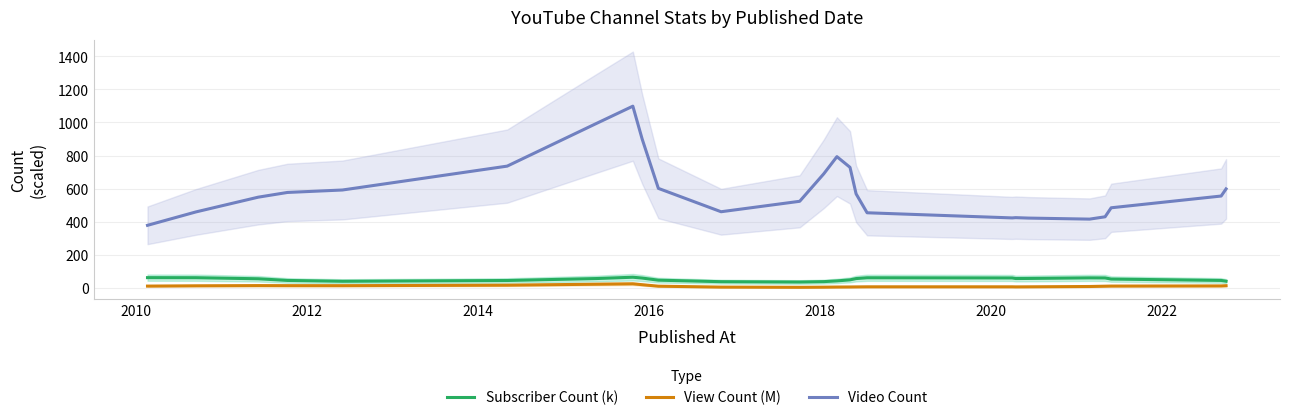

Does the chart display data point markers on the line(s)?

No